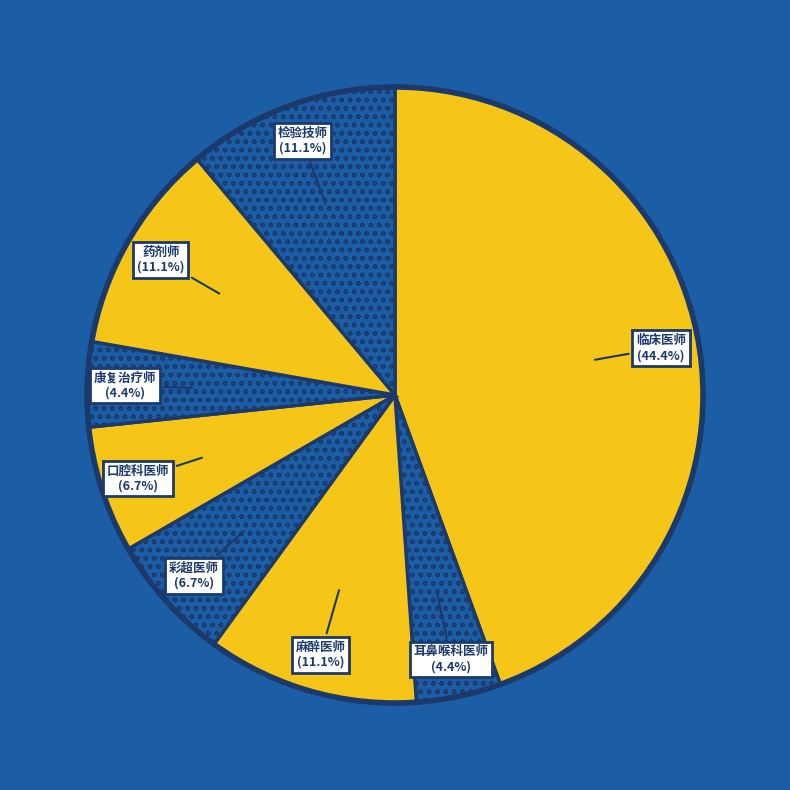

What is the ratio of the value at 耳鼻喉科医师 to the value at 检验技师?

0.4